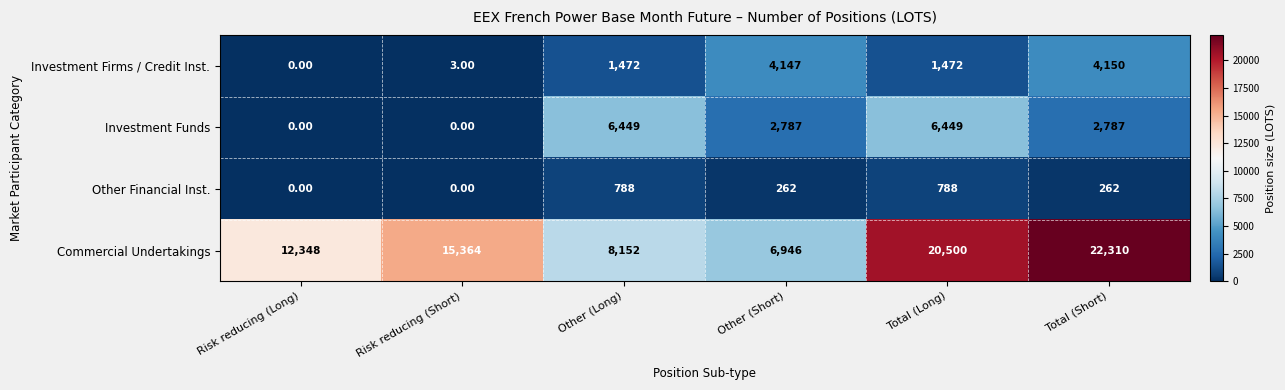

What is the total value across all series at Risk reducing (Long)?

12348